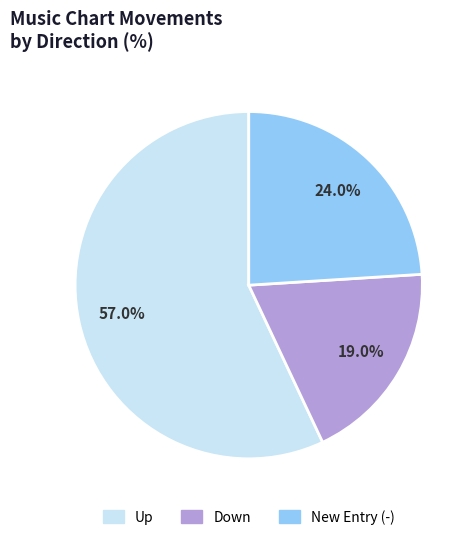

Is there a majority slice in this chart?

Yes